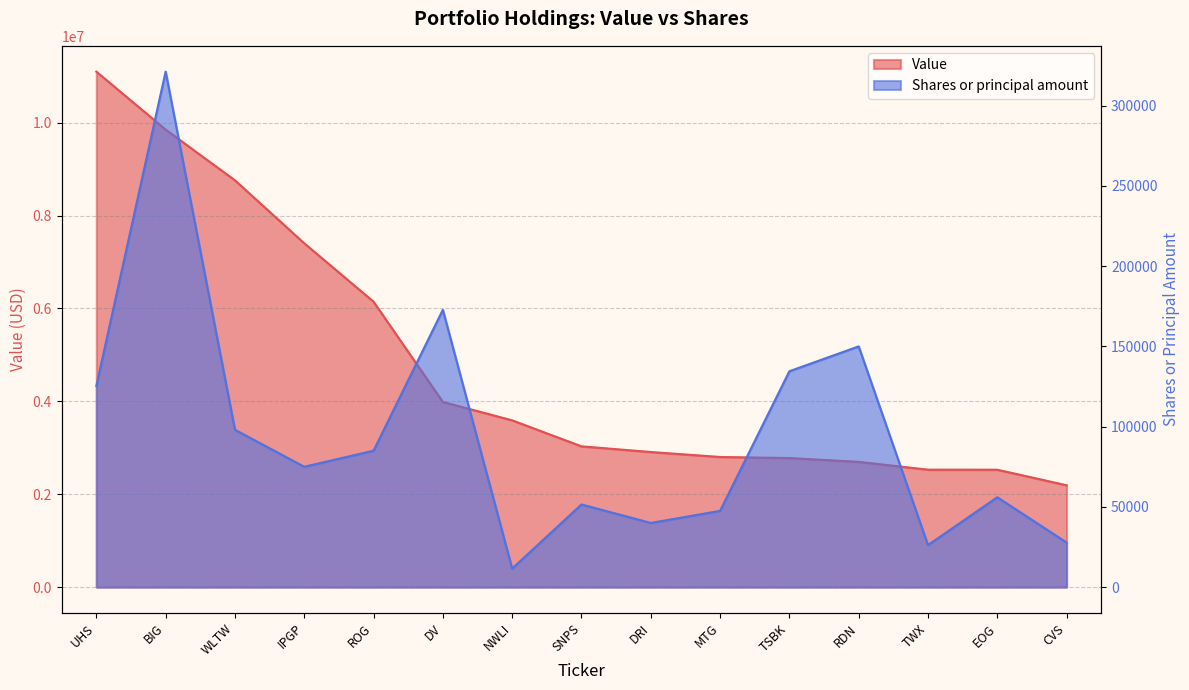

Reading left to right, extract all data points from this chart.

Value: 11099000	9851000	8759000	7403000	6145000	3987000	3591000	3031000	2909000	2802000	2779000	2697000	2529000	2528000	2193000
Shares or principal amount: 125338	321200	98048	75000	85000	172800	11554	51500	40000	47500	134513	150000	26197	56000	27792